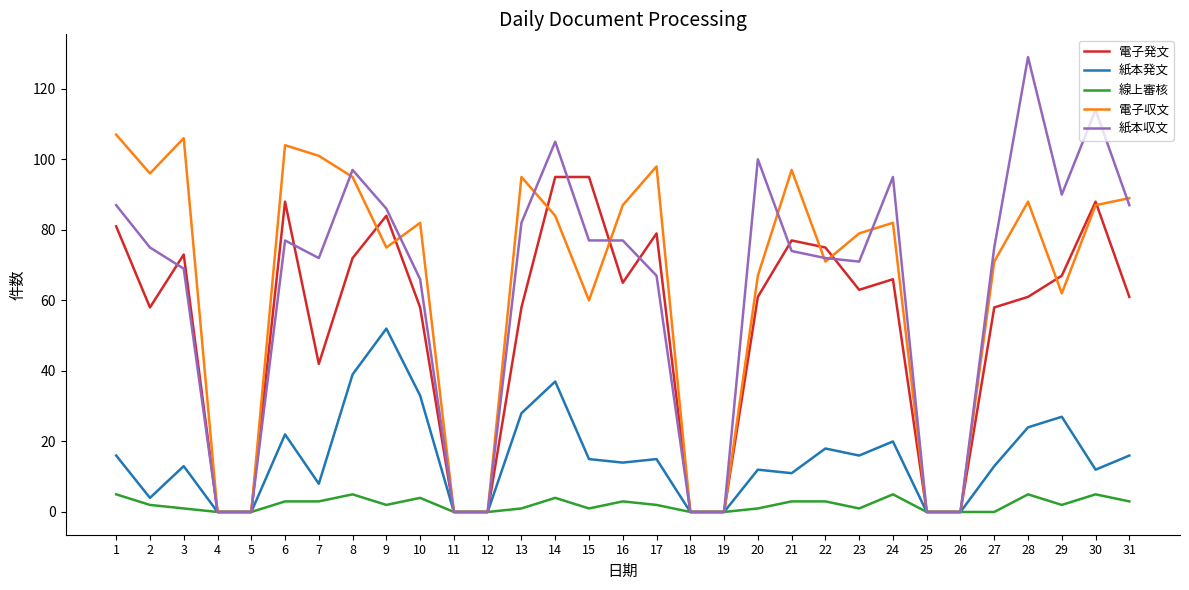

Is the value of 線上審核 at 25 greater than the value of 電子収文 at 29?

No